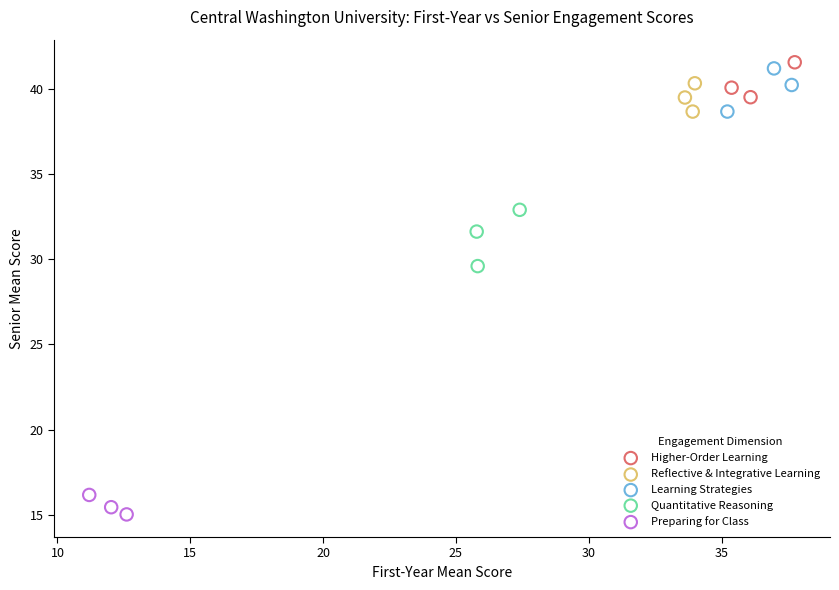

Which series contains the lowest Y value?

Preparing for Class